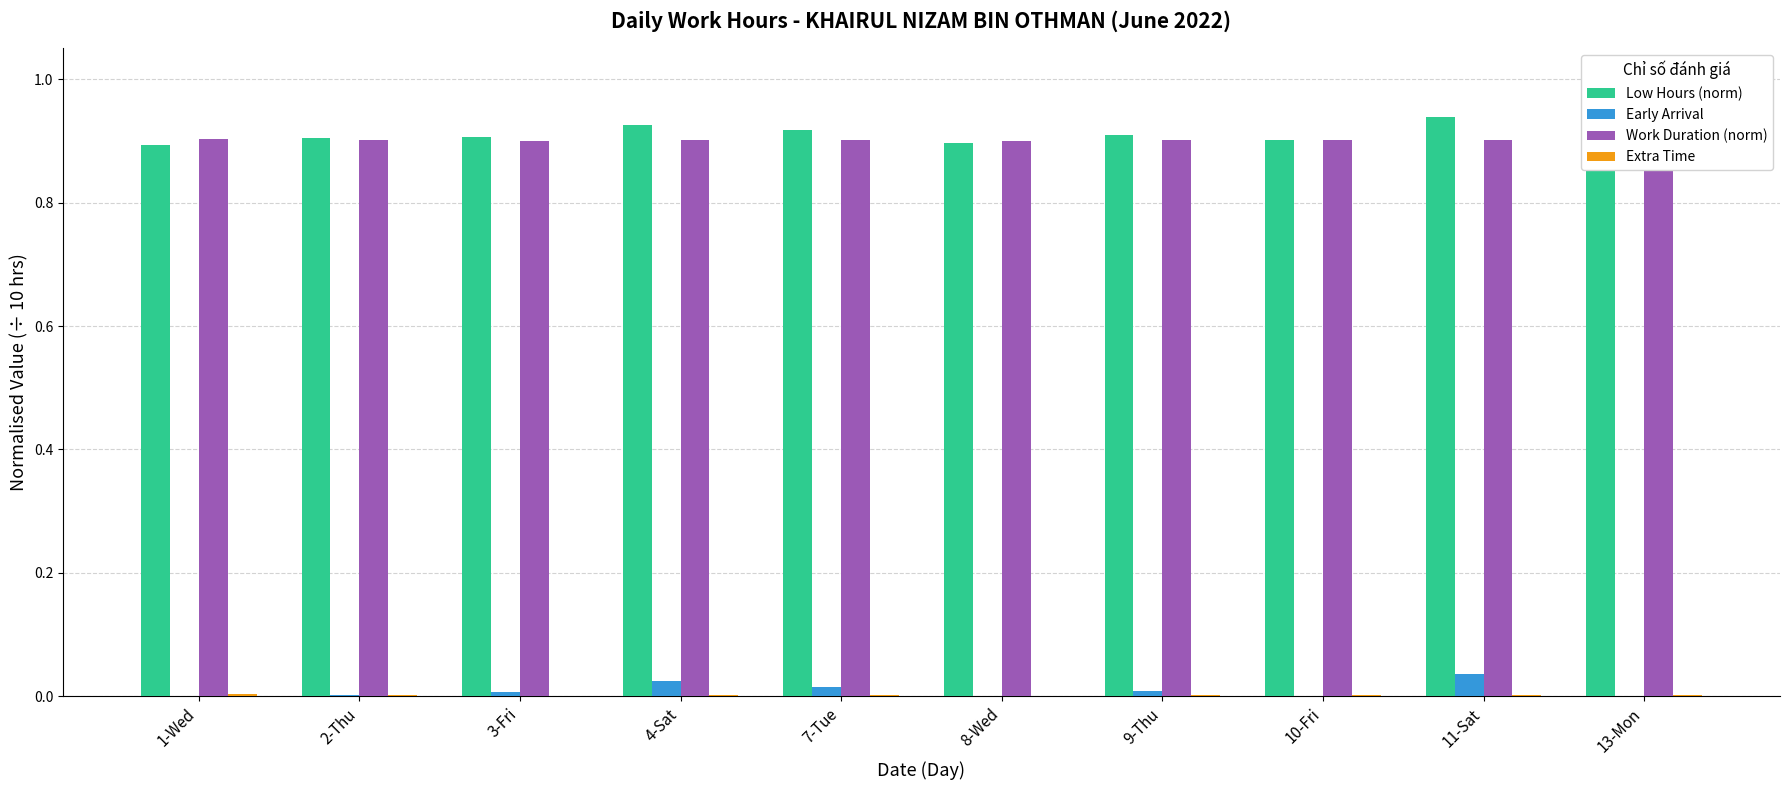

Reading left to right, what are all the values shown in this chart?

Low Hours (norm): 0.9	0.9	0.9	0.9	0.9	0.9	0.9	0.9	0.9	0.9
Early Arrival: 0.0	0.0	0.0	0.0	0.0	0.0	0.0	0.0	0.0	0.0
Work Duration (norm): 0.9	0.9	0.9	0.9	0.9	0.9	0.9	0.9	0.9	0.9
Extra Time: 0.0	0.0	0.0	0.0	0.0	0.0	0.0	0.0	0.0	0.0